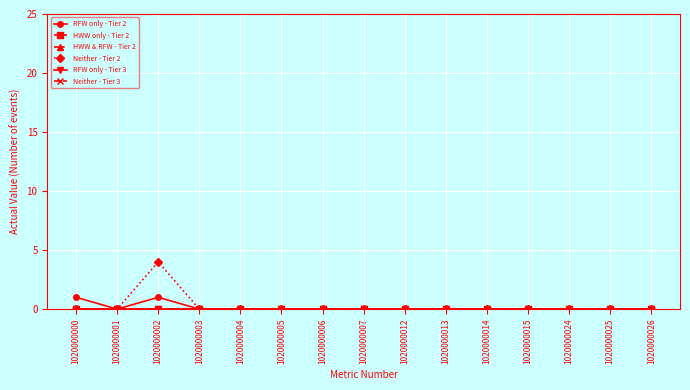

True or false: Neither - Tier 3 and RFW only - Tier 2 intersect in this chart.

False